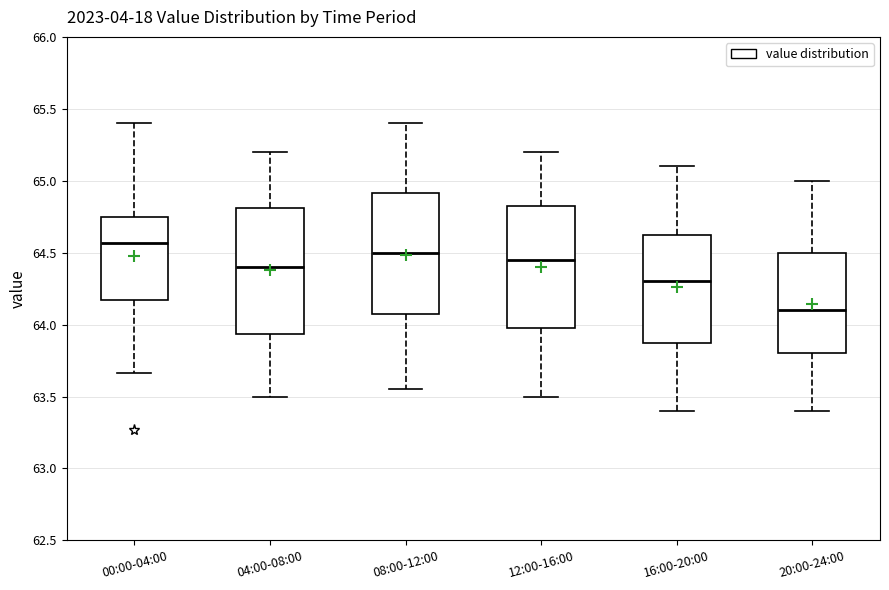

Where is the lower edge of the box for 04:00-08:00 on the y-axis? The values are not printed on the chart, so give them approximately, as read against the axis.

63.95